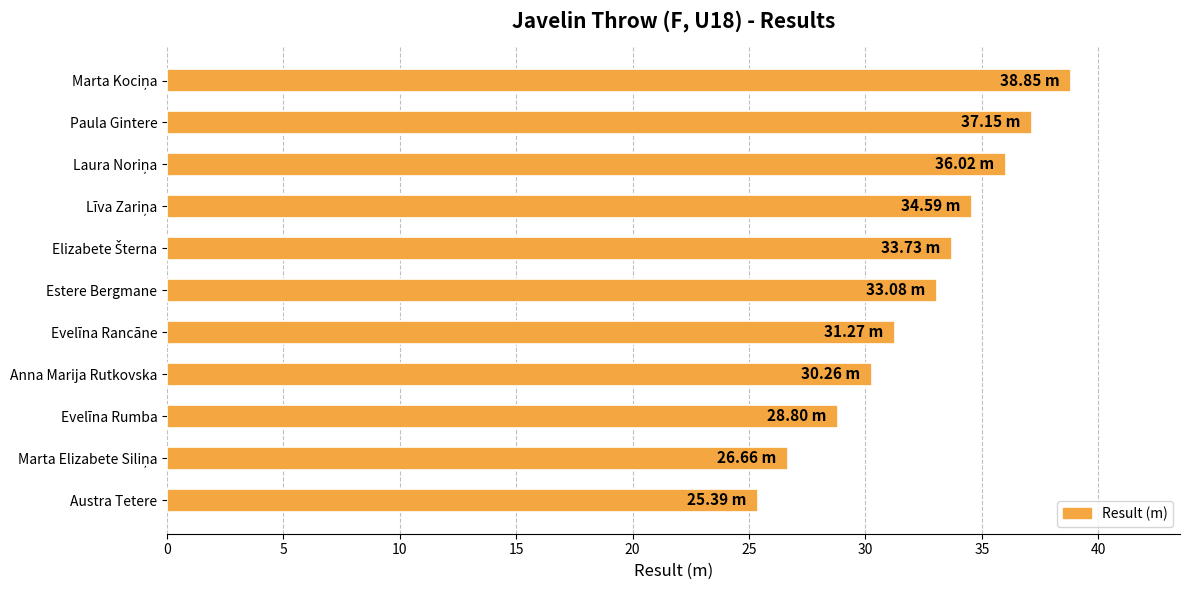

What is the minimum value shown in the chart?

25.4